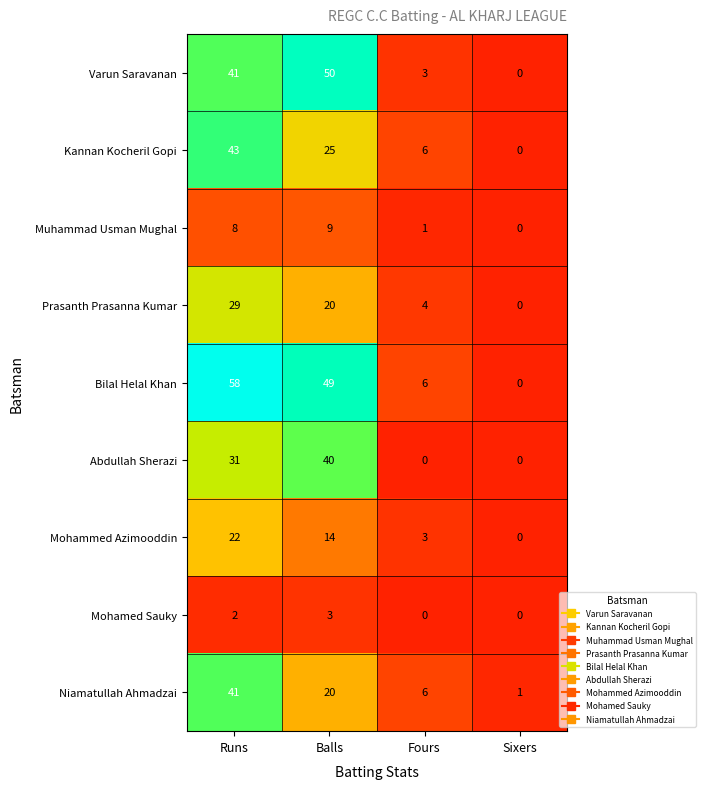

What is the maximum value for Bilal Helal Khan?

58